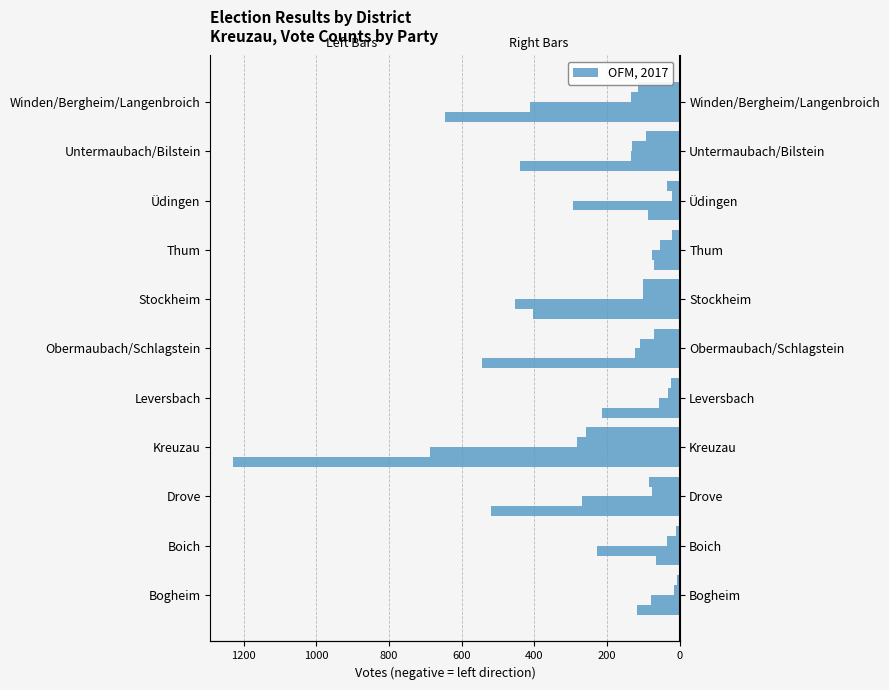

What is the value of the SPD bar at the 10th from the left?

-134